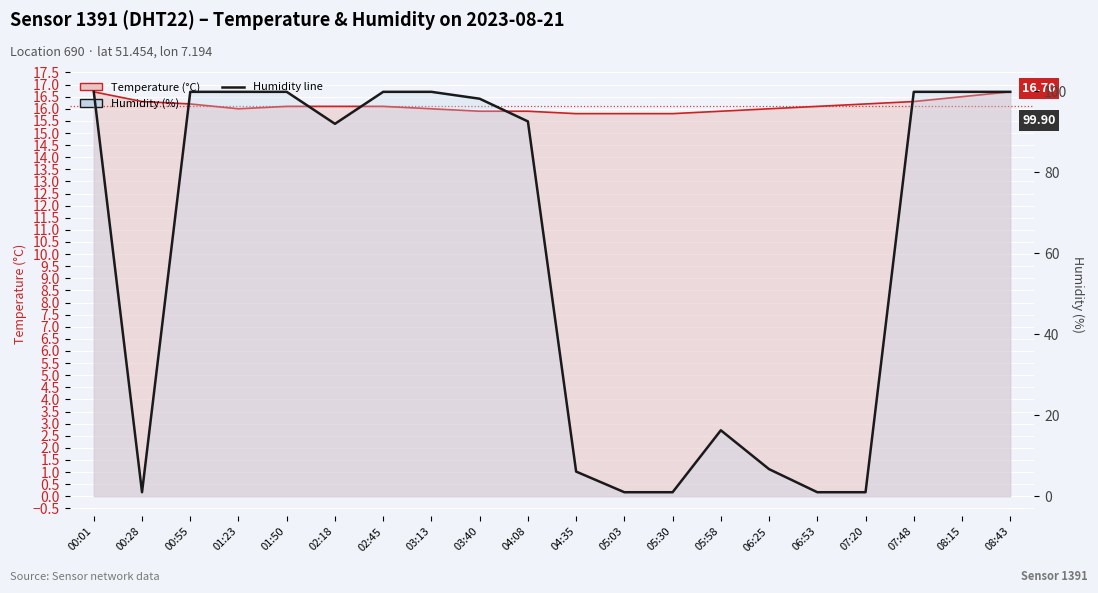

What is the average value of the temperature series?

16.1